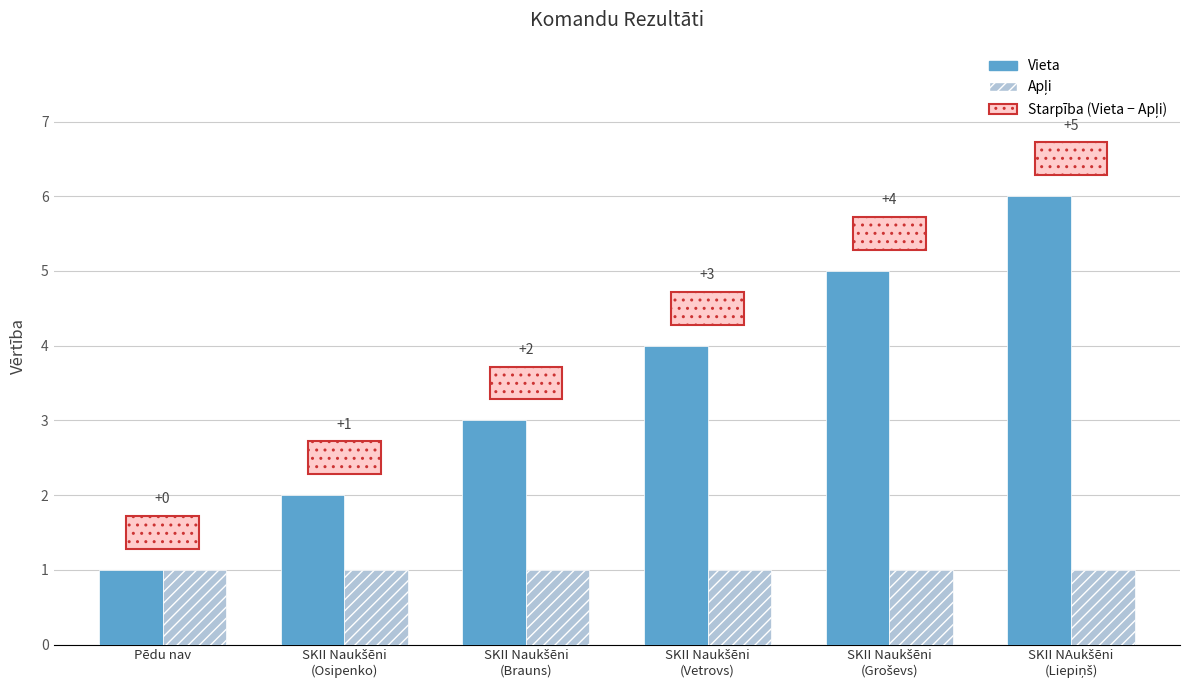

How many data points does each series have?

6